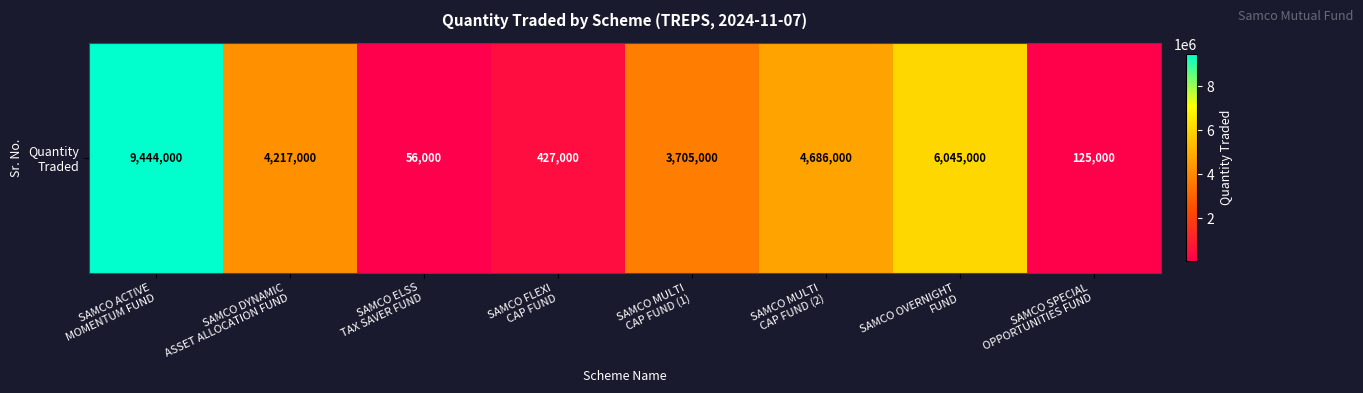

Is it true that the value at SAMCO FLEXI
CAP FUND is 427000?

True